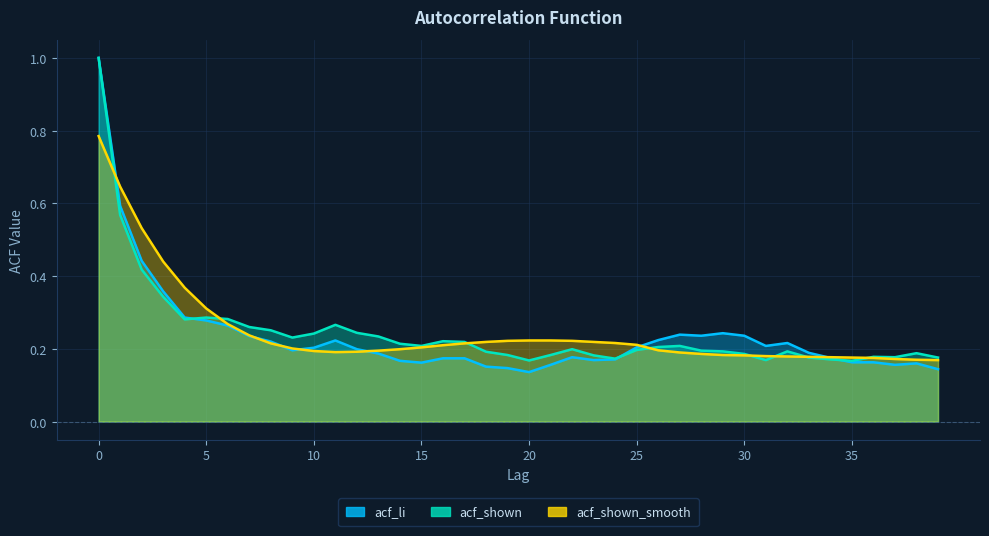

True or false: acf_shown has a value of 0.2 at 33.

True